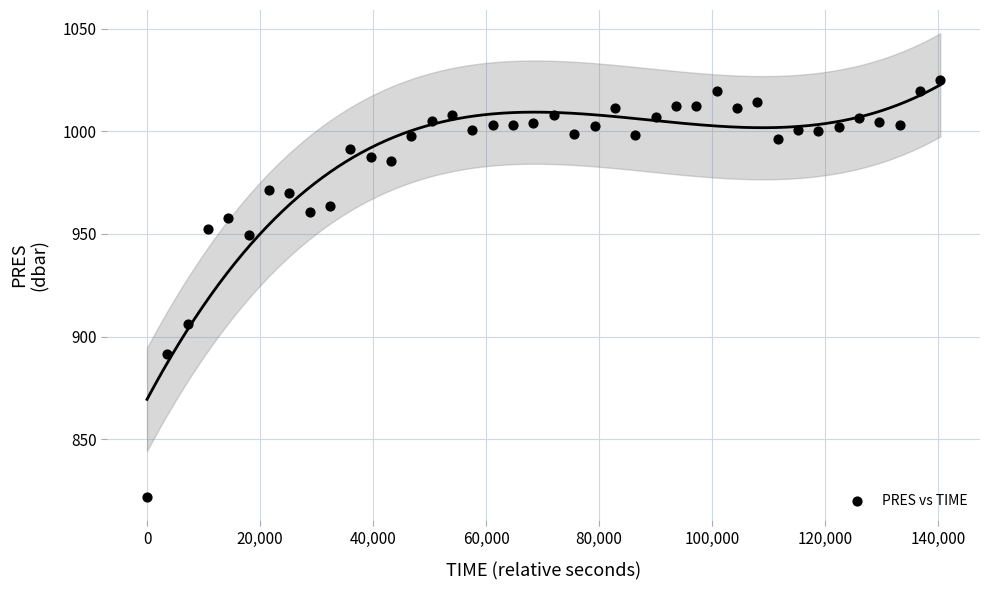

What Y value in the scatter plot is closest to 923?

905.9